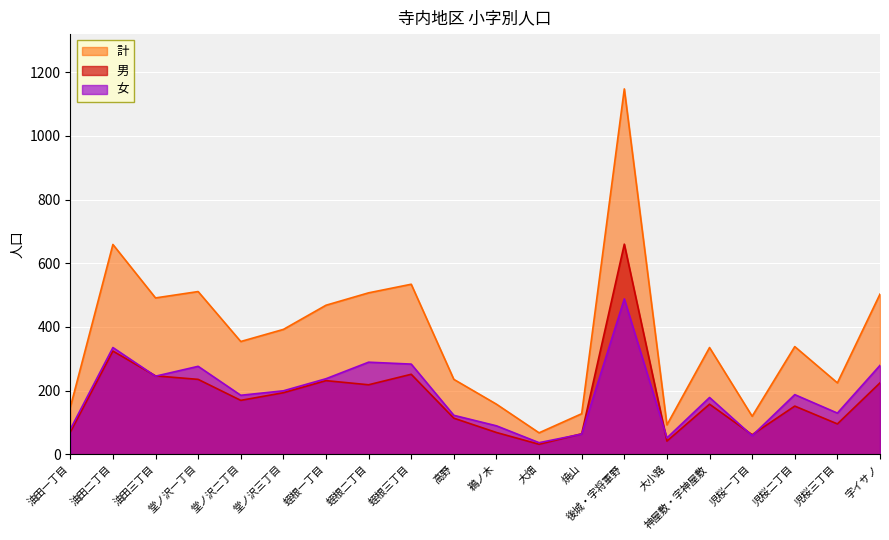

True or false: 男 and 計 cross at least once.

False